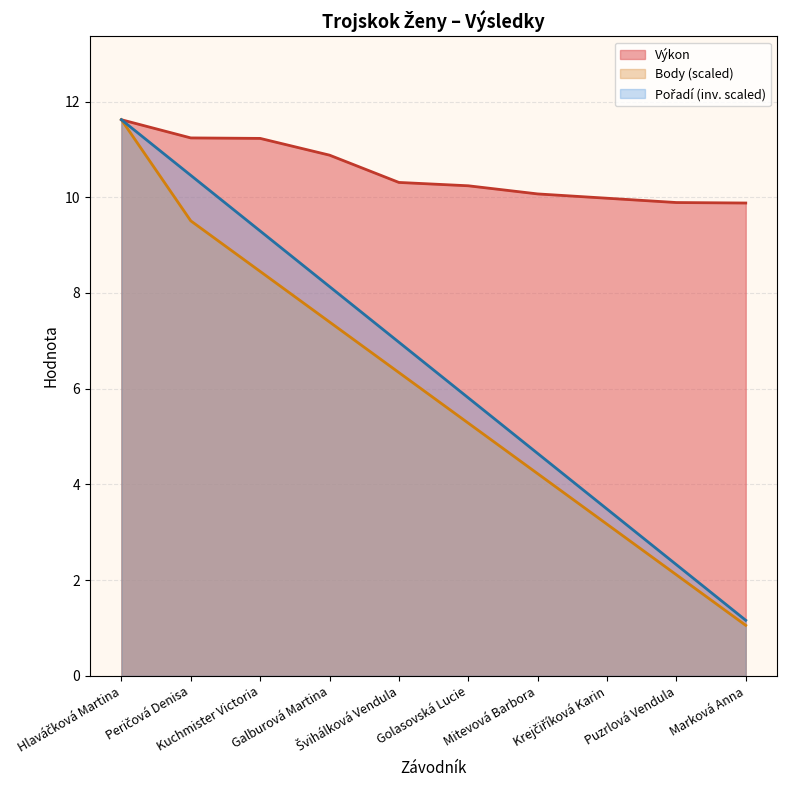

What is the value of the Výkon point at the 3rd from the left?

11.2